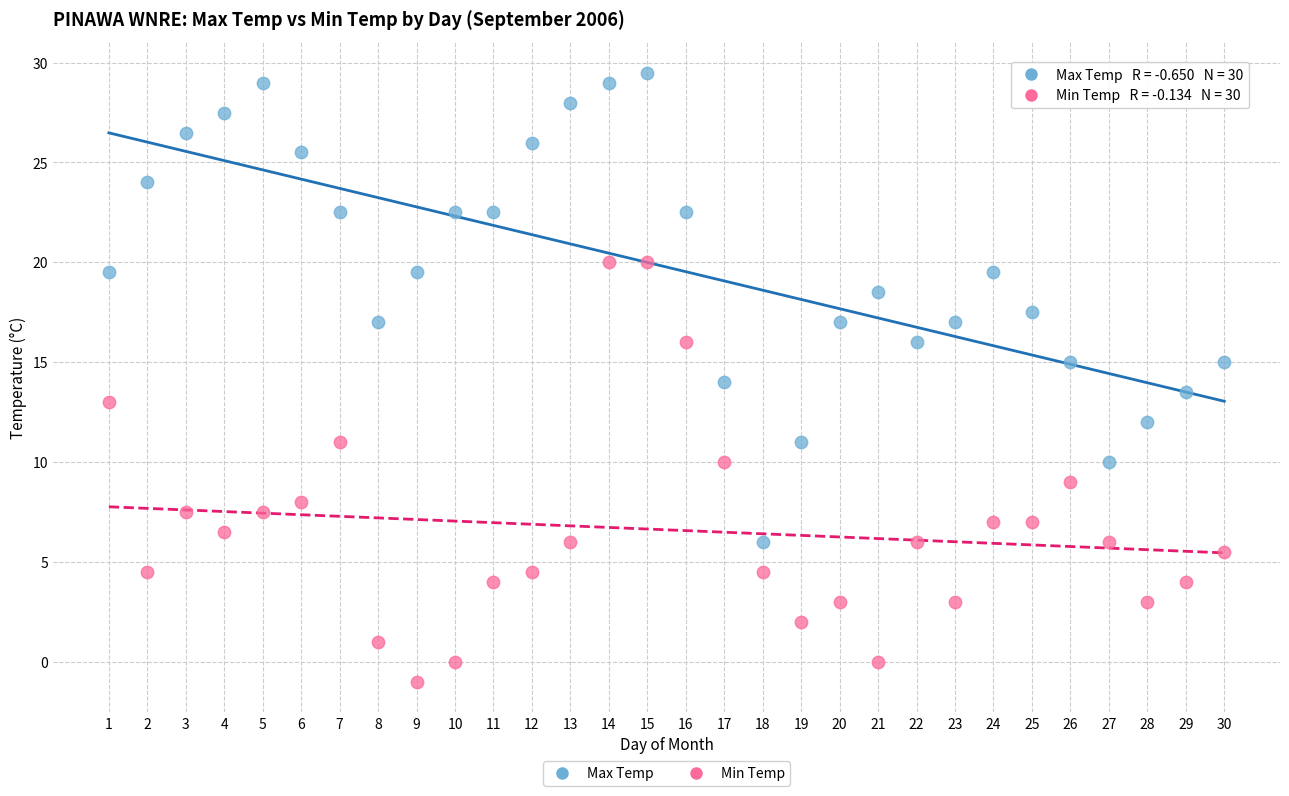

Which series reaches the maximum Y coordinate?

Max Temp